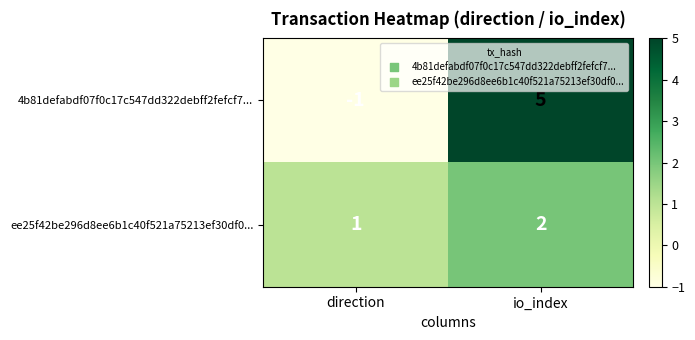

Reading left to right, transcribe all the data shown in this chart.

4b81defabdf07f0c17c547dd322debff2fefcf7...: -1	5
ee25f42be296d8ee6b1c40f521a75213ef30df0...: 1	2